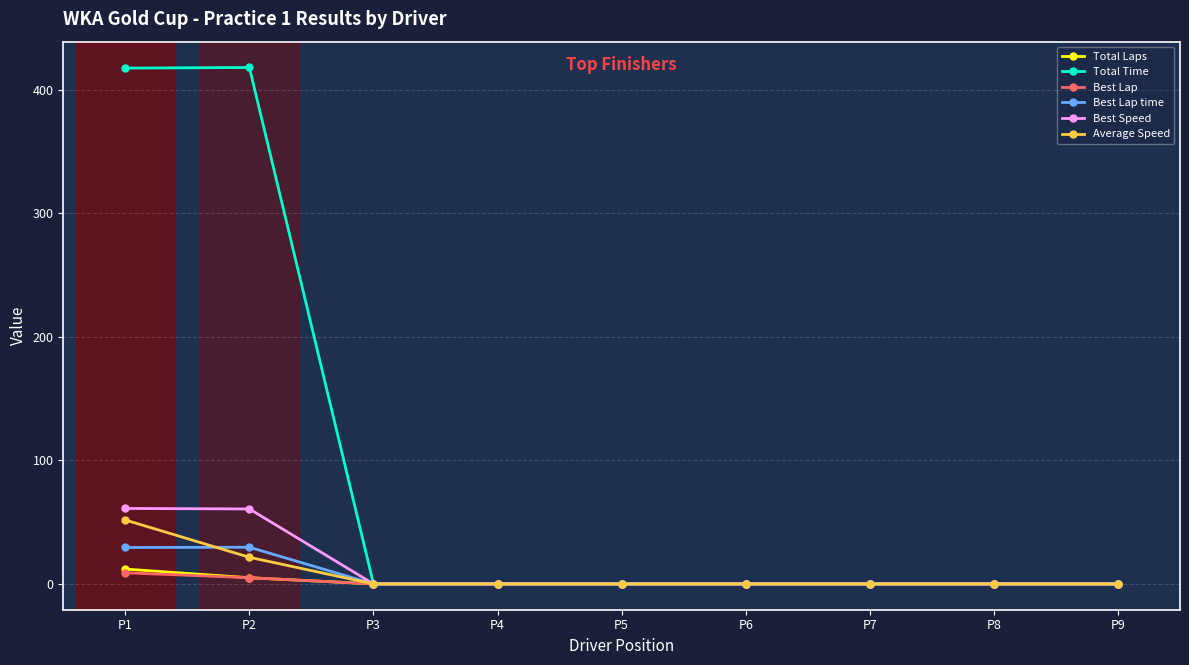

At how many categories does at least one series exceed 360?

2